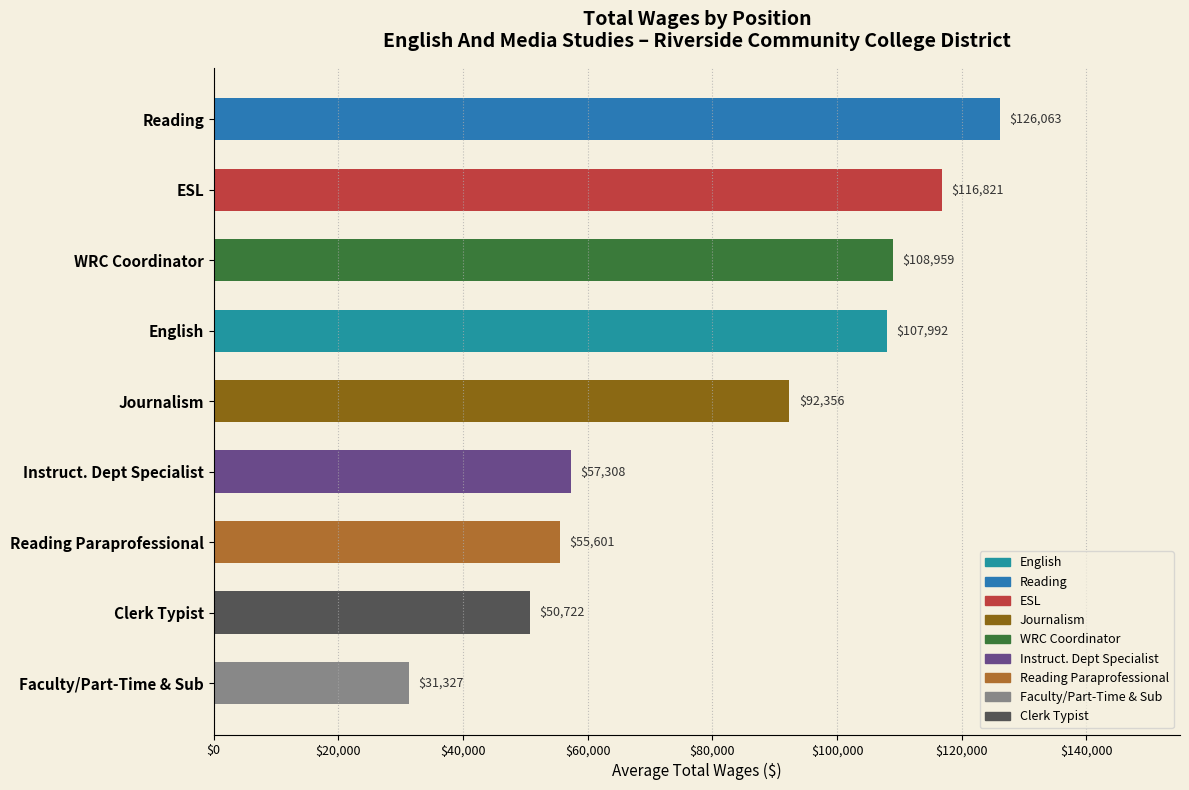

List the labels in order of value, largest first.

Reading, ESL, WRC Coordinator, English, Journalism, Instruct. Dept Specialist, Reading Paraprofessional, Clerk Typist, Faculty/Part-Time & Sub